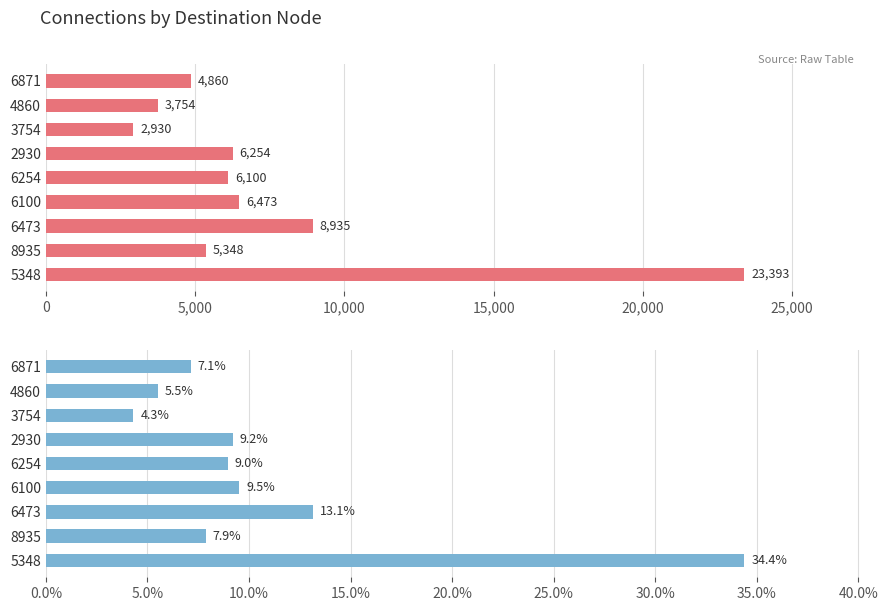

What is the average value of the from (count) series?

7560.8